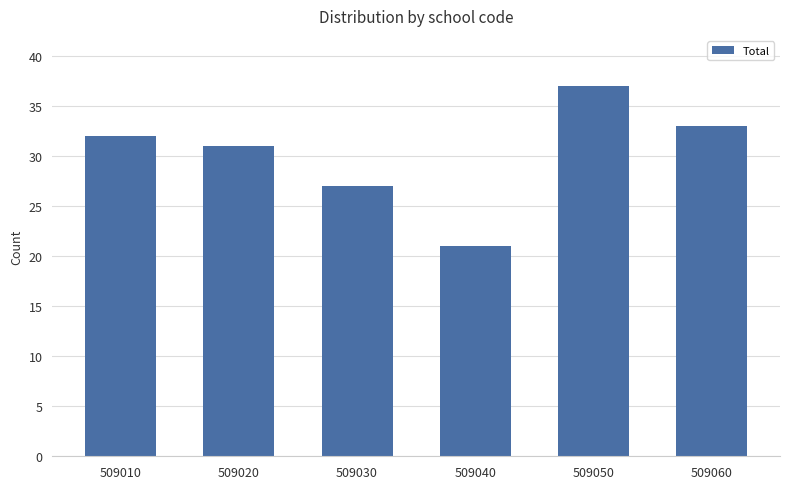

List the labels in order of value, smallest first.

509040, 509030, 509020, 509010, 509060, 509050